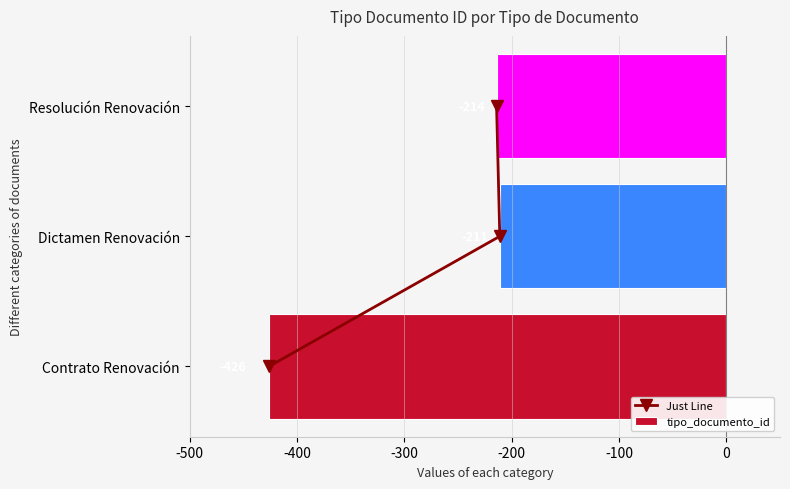

Read the tipo_documento_id value at Resolución Renovación, to the nearest 50.

-200